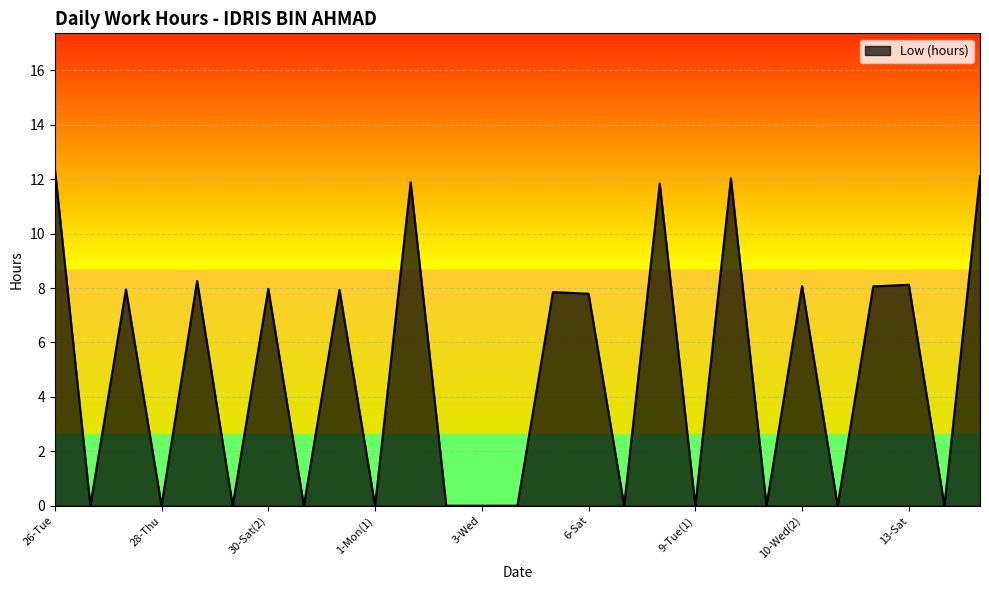

What is the difference between the maximum and minimum values?

12.4